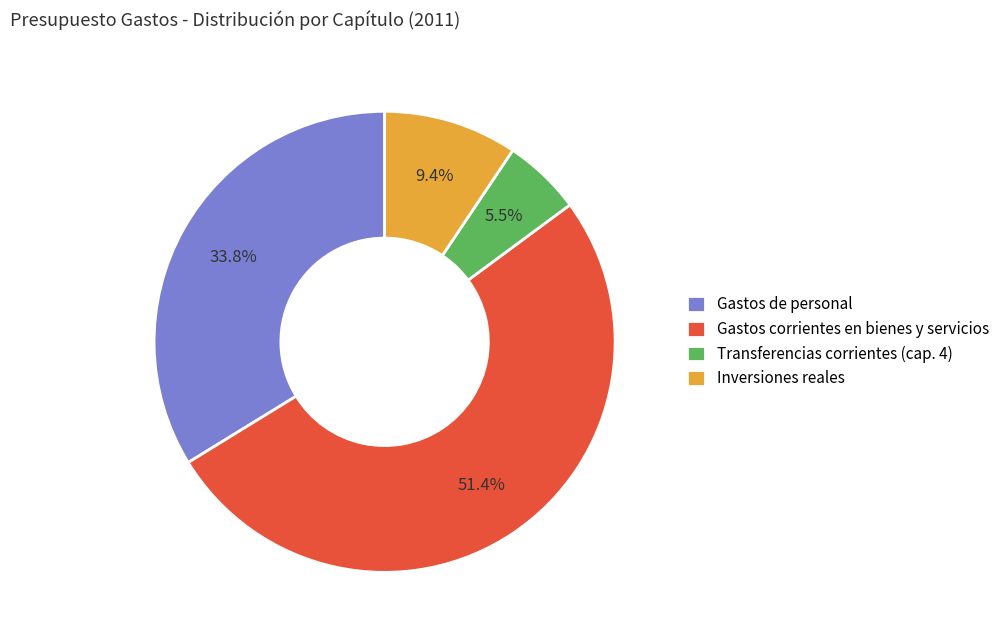

Is it true that Gastos corrientes en bienes y servicios is 59% of the pie?

False